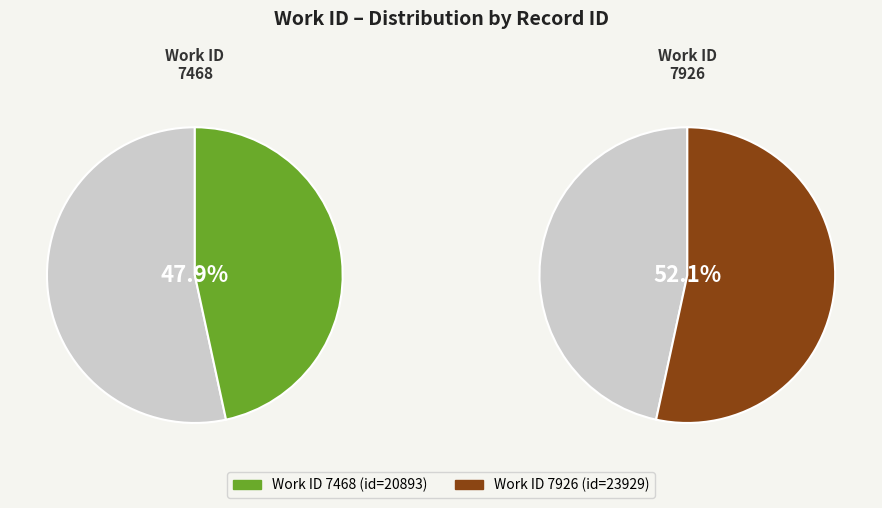

To the nearest percent, what is the average slice percentage?

50%